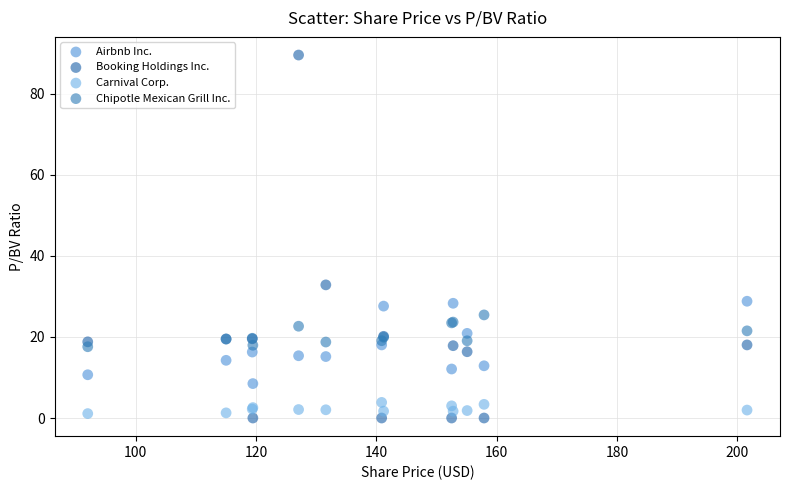

Which series contains the lowest Y value?

Booking Holdings Inc.